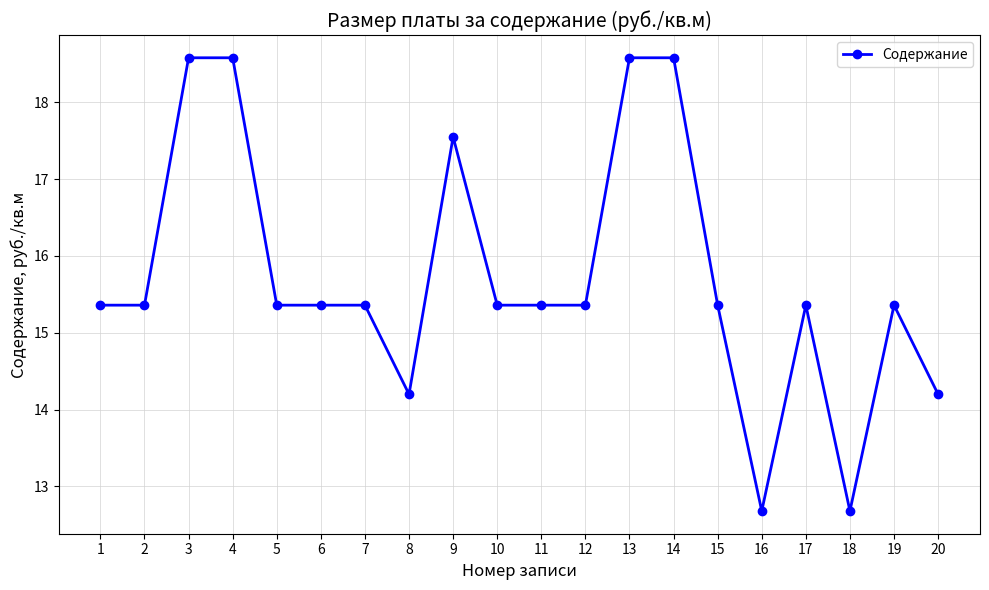

True or false: the data shows 18.6 at 3.

True